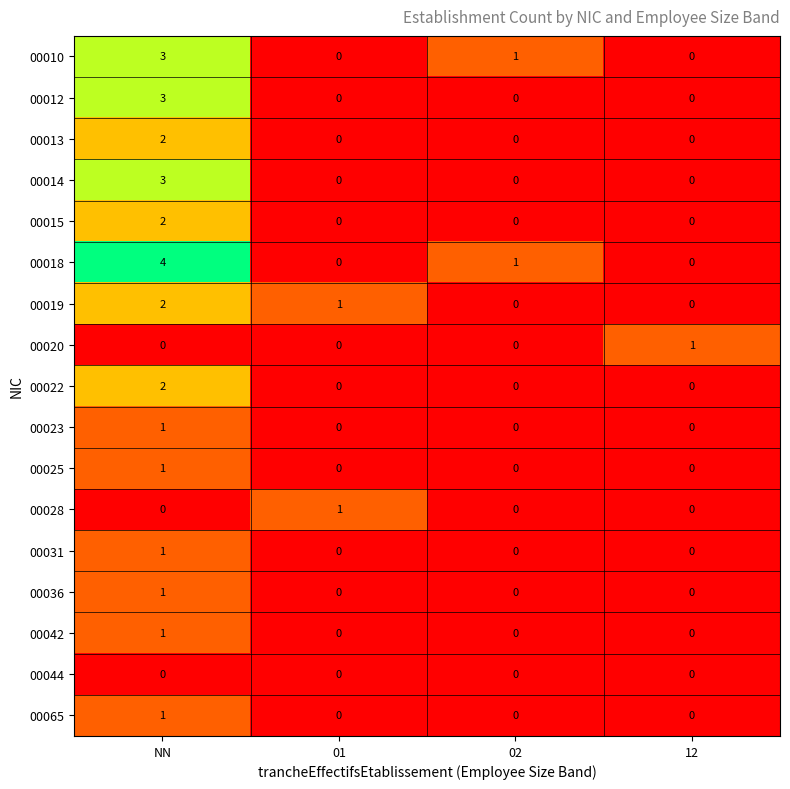

At how many categories does at least one series exceed 3?

1